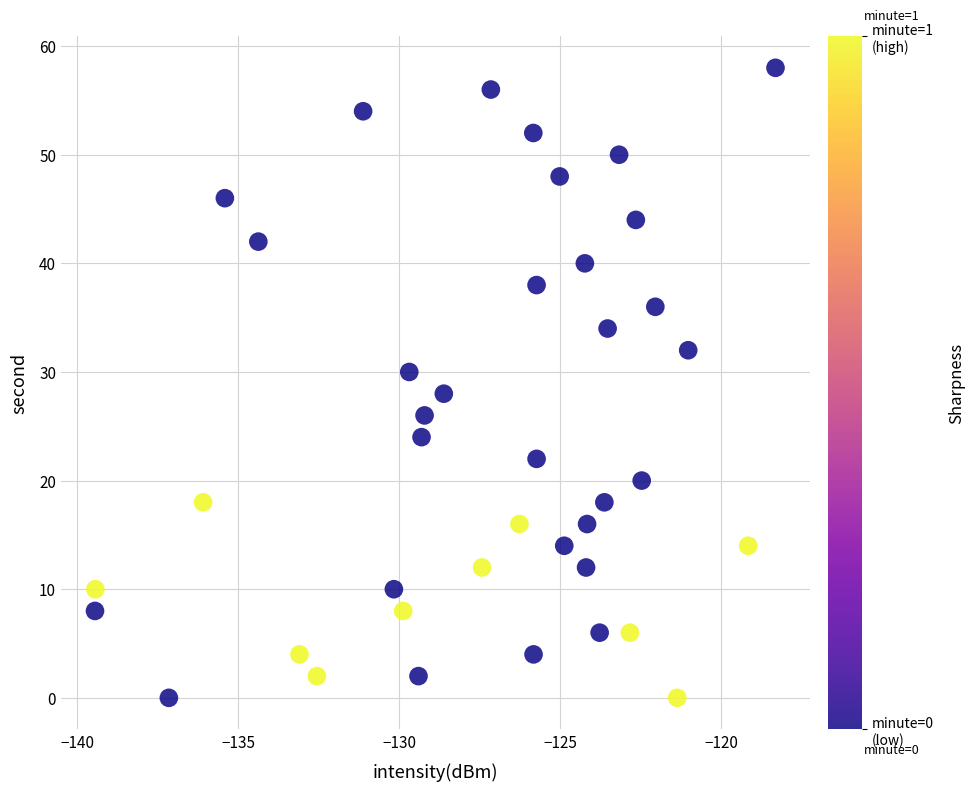

How many data points are displayed?

40